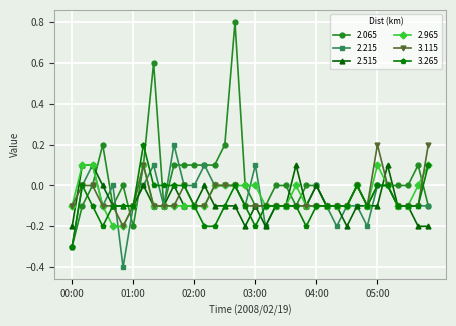

Which series has the widest spread of values?

2.065